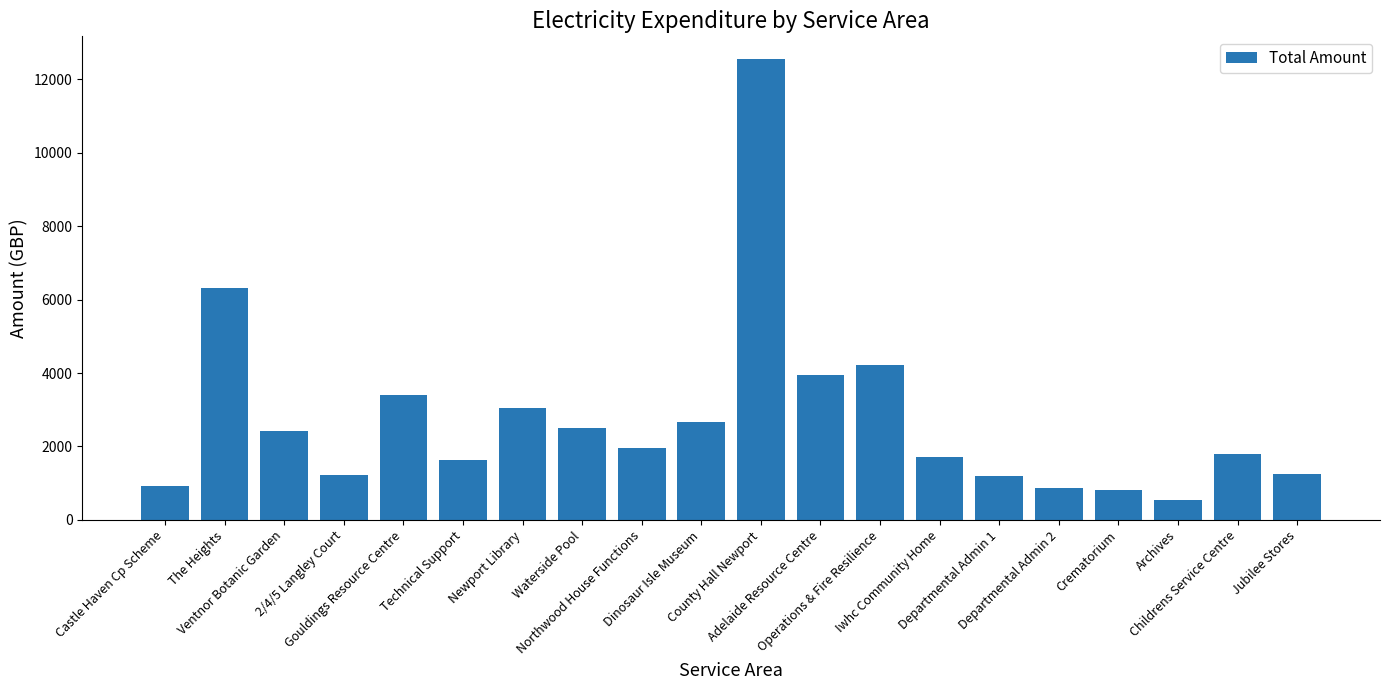

What is the sum of all values?

55008.4